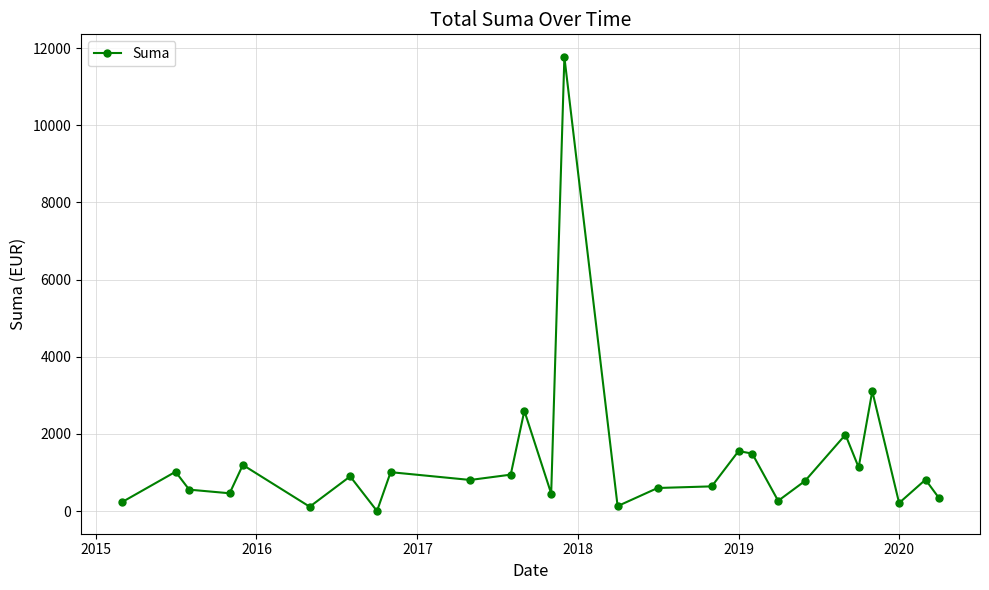

What is the value of the 10th point from the left?

806.1